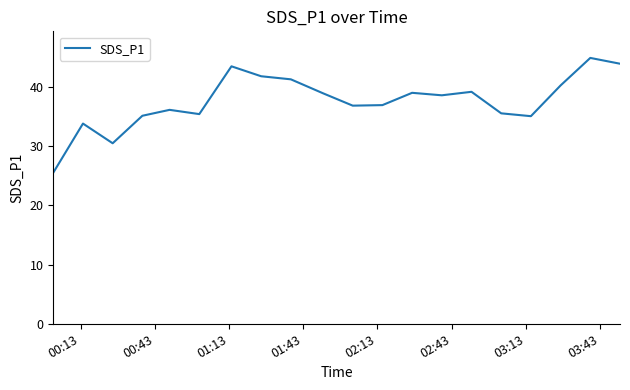

What is the maximum value shown in the chart?

45.0